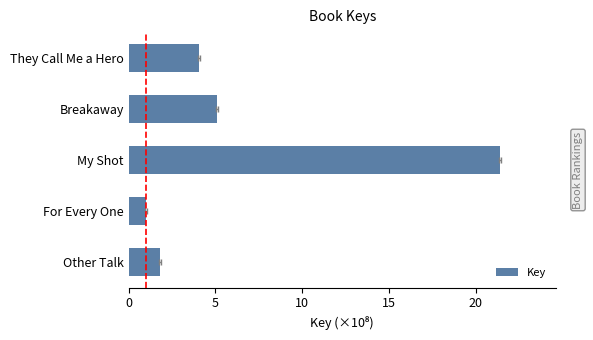

Are the bars horizontal?

Yes